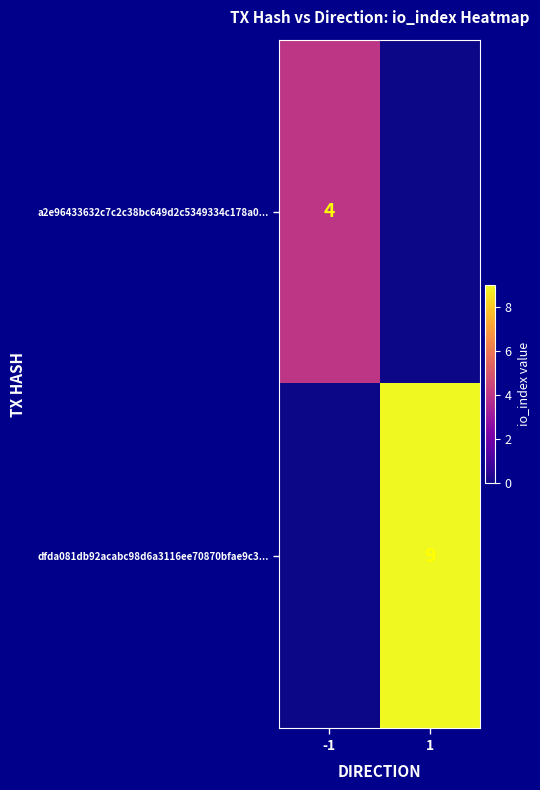

The value of dfda081db92acabc98d6a3116ee70870bfae9c3... at 1 is 4. True or false?

False